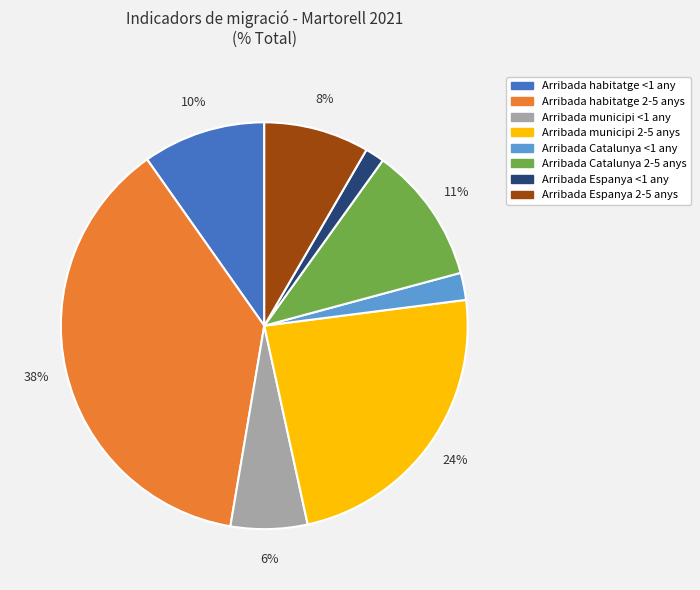

How many slices are in this pie chart?

8